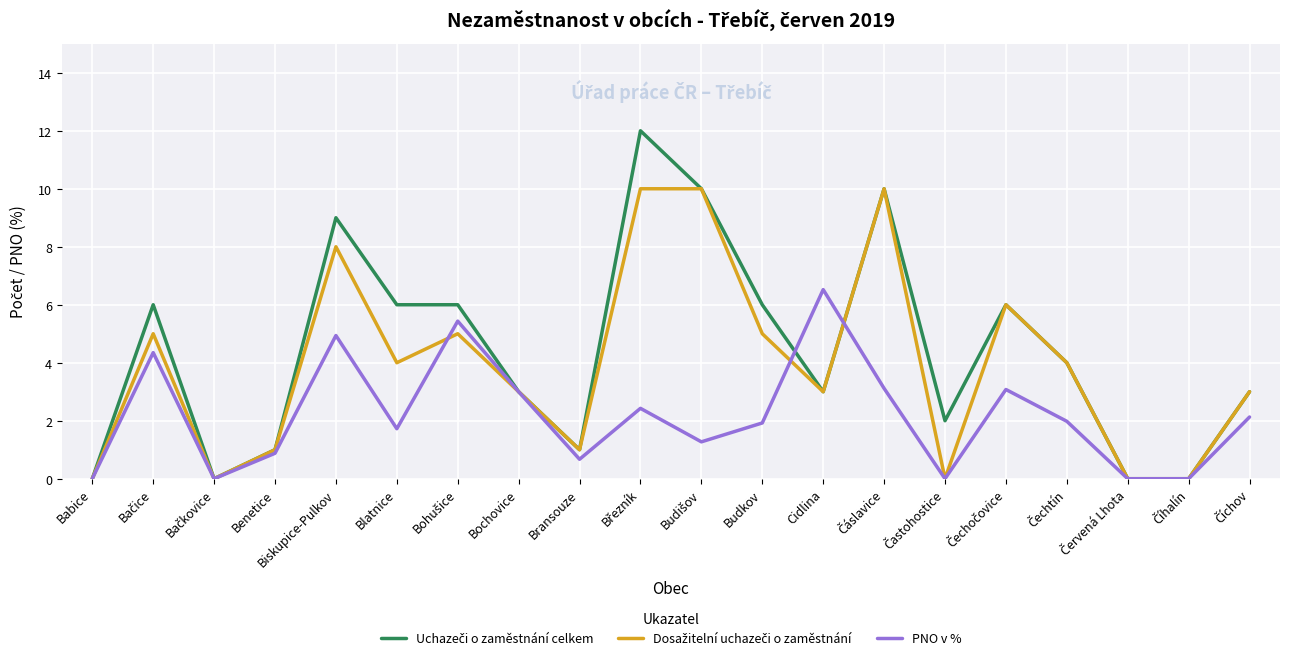

What is the maximum value shown in the chart?

12.0